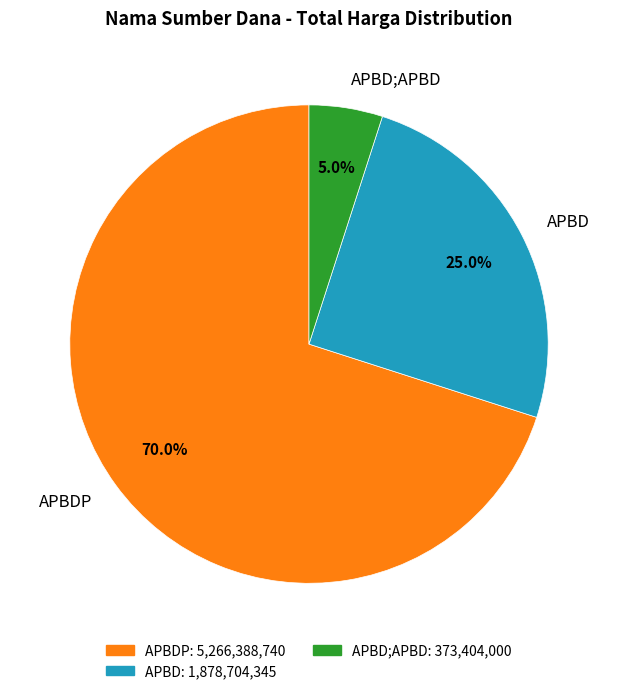

Count the number of slices in the pie.

3